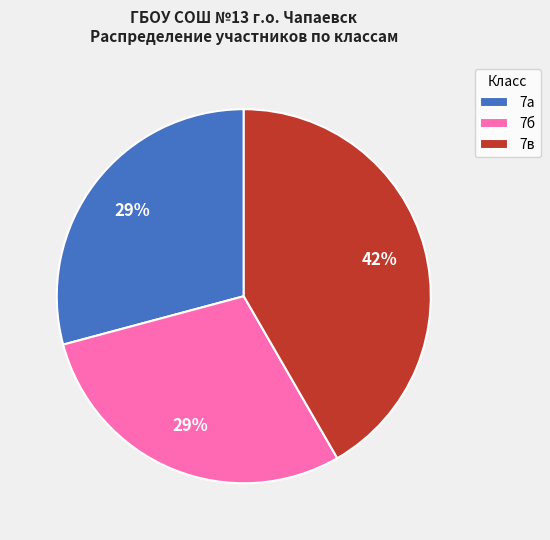

To the nearest percent, what portion does 7а represent?

29%